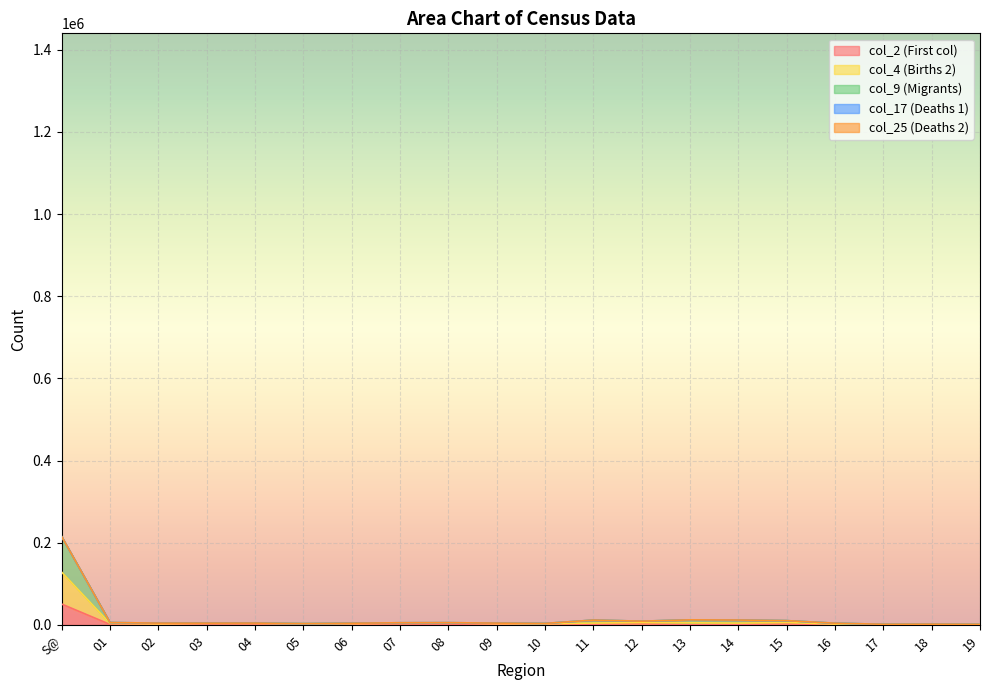

What is the sum of all col_25 values?

196086